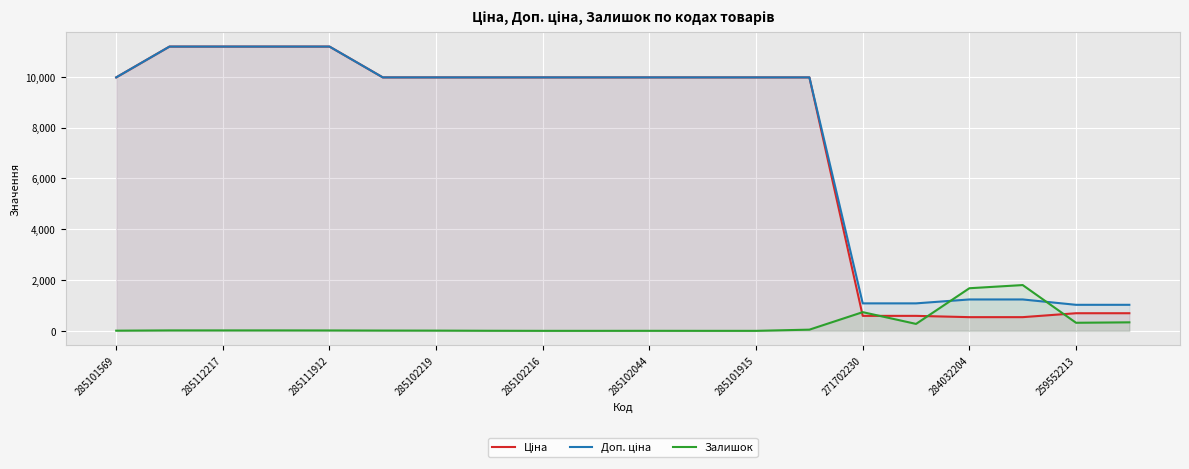

What is the difference between the highest and lowest values at 285101915?

9975.0